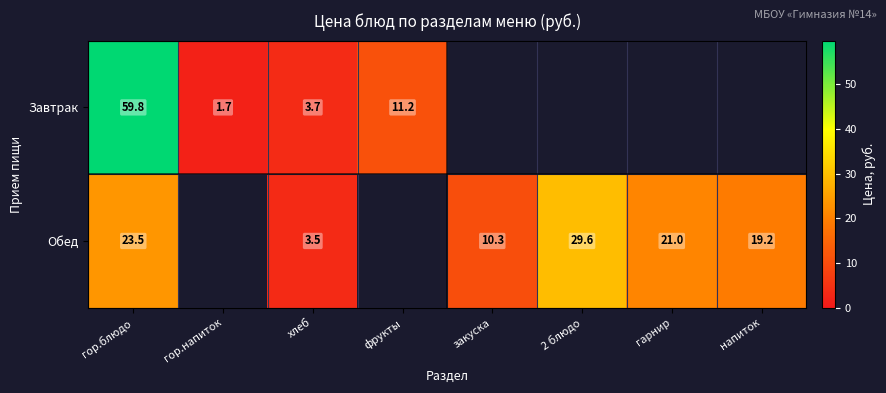

How many data points does each series have?

8